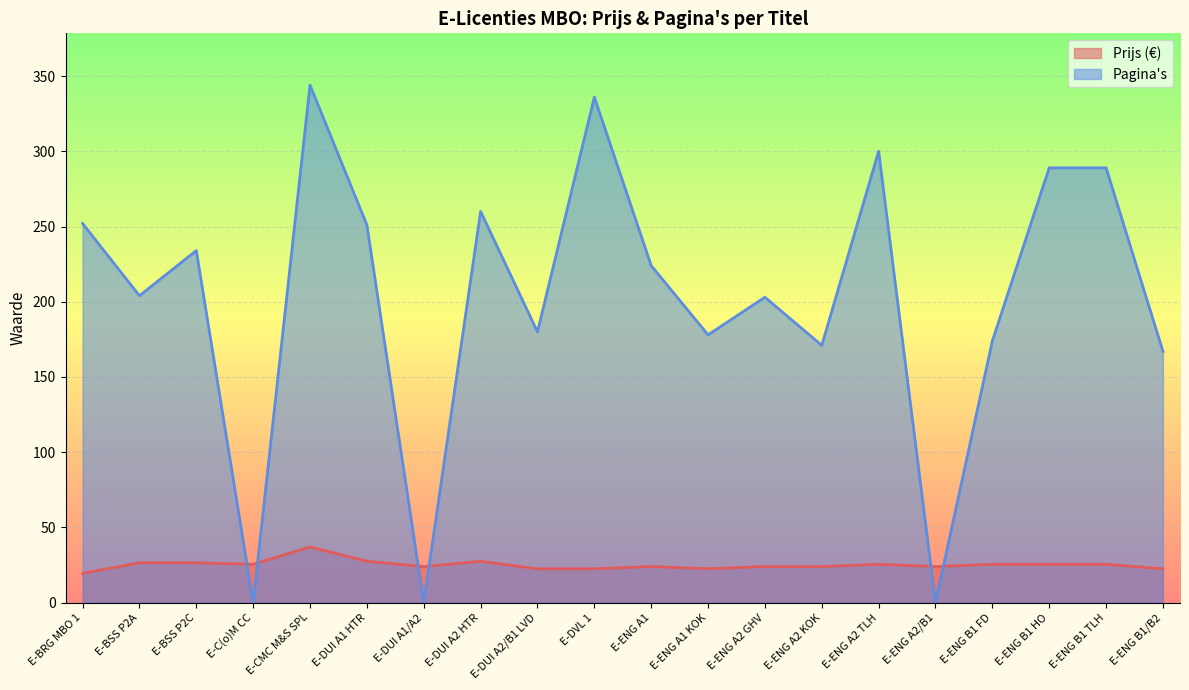

How many interior local peaks does the Prijs series have?

4